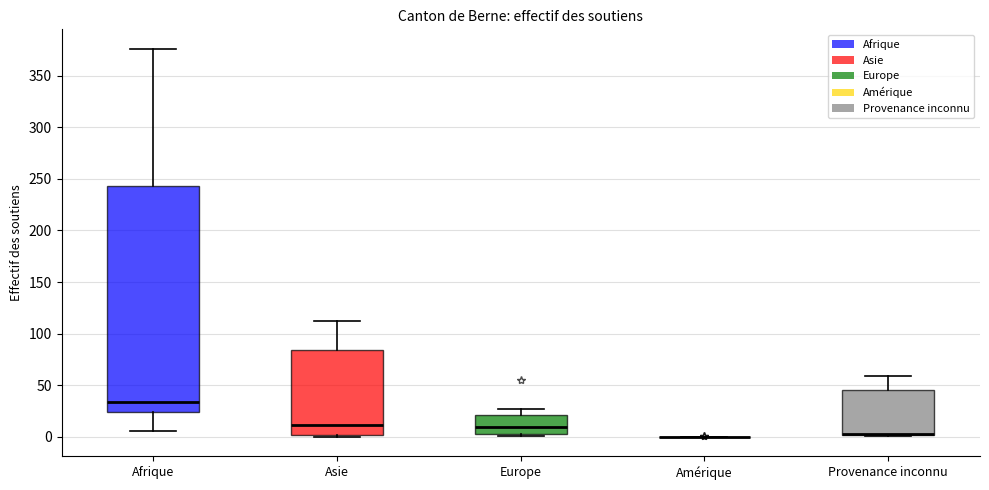

Reading left to right, transcribe this box plot: for each box, give where its median line is, the range the box spans, and where its two whiskers end, as read against the y-axis. The values are not printed on the chart, so give them approximately, as read against the axis.

Afrique: median 35, box 25 to 245, whiskers 5 to 375
Asie: median 10, box 0 to 85, whiskers 0 (just below the box's lower edge) to 110
Europe: median 10, box 5 to 20, whiskers 0 to 25
Amérique: box collapsed to a line at 0, whiskers 0 to 0
Provenance inconnu: median 5 (drawn on the box's lower edge), box 0 to 45, whiskers 0 to 60